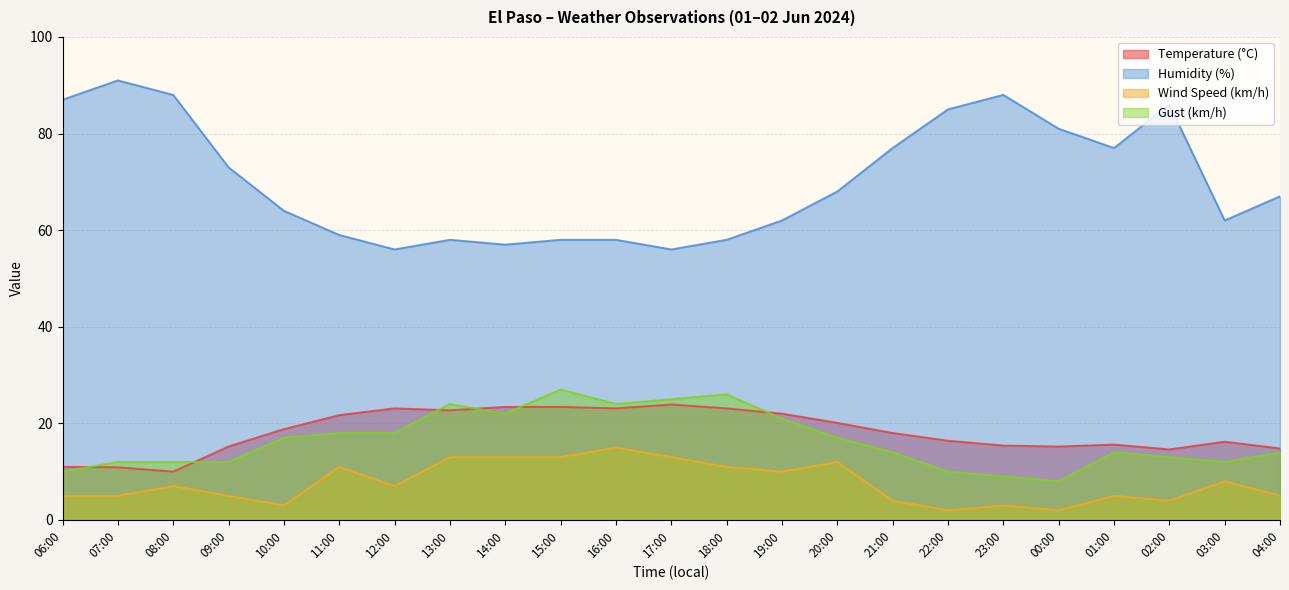

What is the value of the Humidity (%) point at the 15th from the left?

68.0